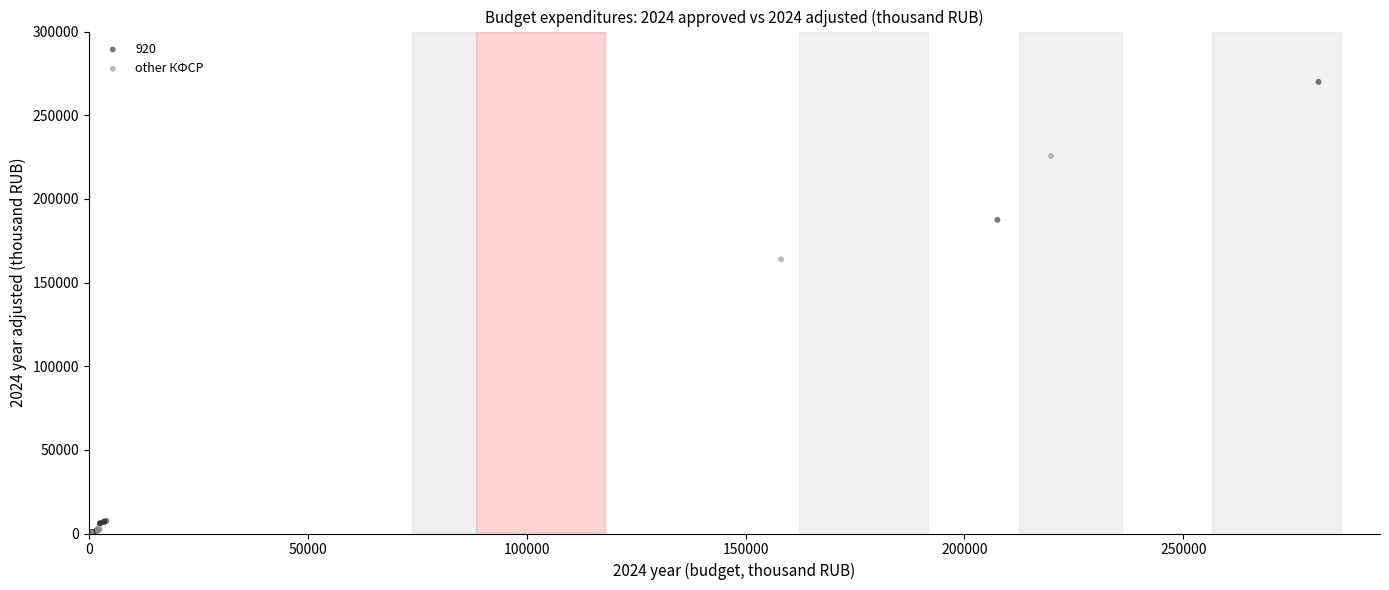

Which series has the widest spread of Y values?

920